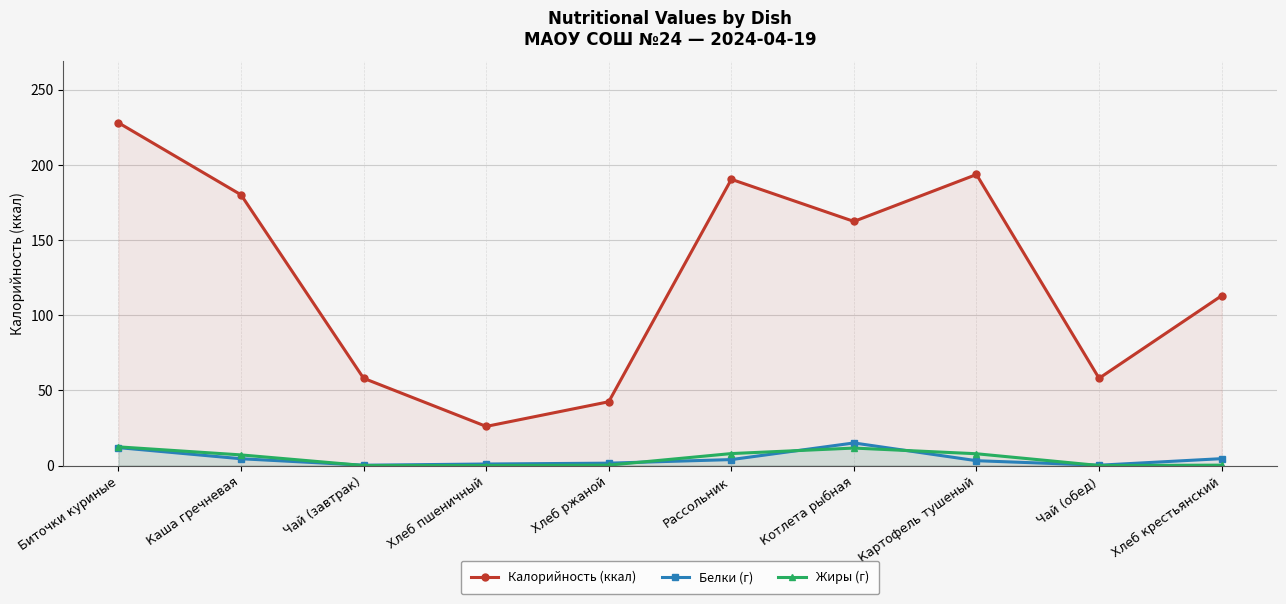

Reading left to right, extract all data points from this chart.

Калорийность (ккал): 227.9	180.0	58.0	26.0	42.4	190.3	162.3	193.5	58.0	112.9
Белки (г): 11.9	4.5	0.2	1.0	1.6	3.9	15.0	3.2	0.2	4.6
Жиры (г): 12.4	7.0	0.0	0.0	0.2	7.9	11.6	7.8	0.0	0.2